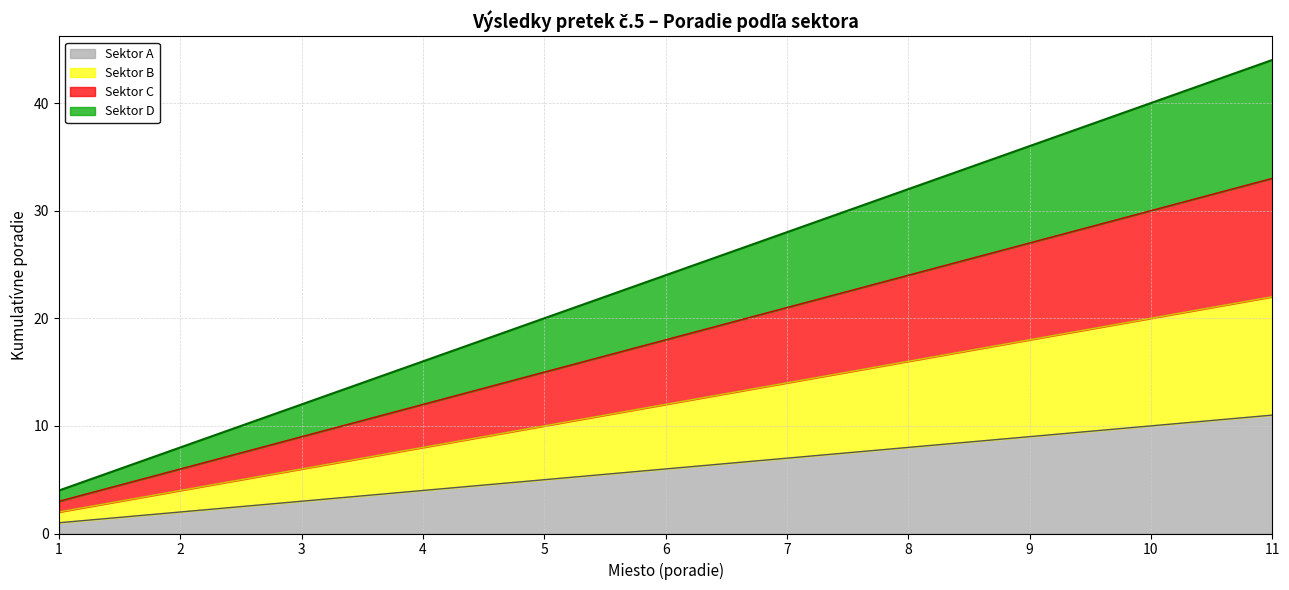

Rank the series at 5 from lowest to highest value.

Sektor A, Sektor B, Sektor C, Sektor D